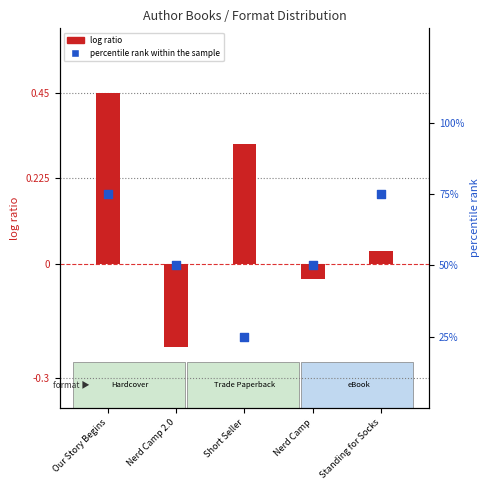

Is the value of percentile rank within the sample at Nerd Camp greater than the value of log ratio at Our Story Begins?

Yes